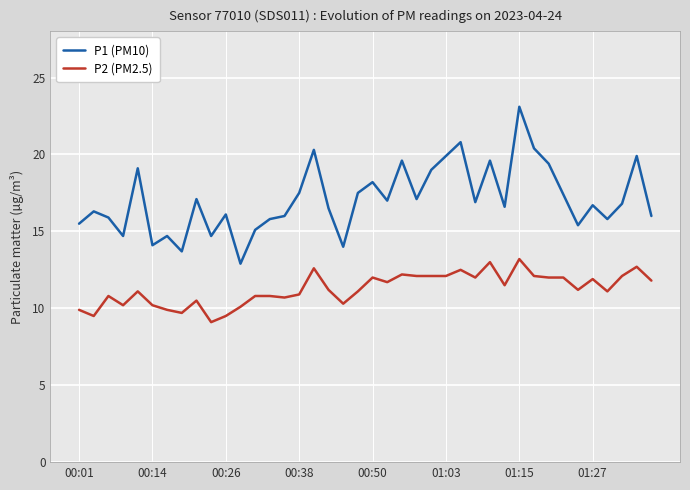

Rank the series by their average value, from lowest to highest.

P2 (PM2.5), P1 (PM10)